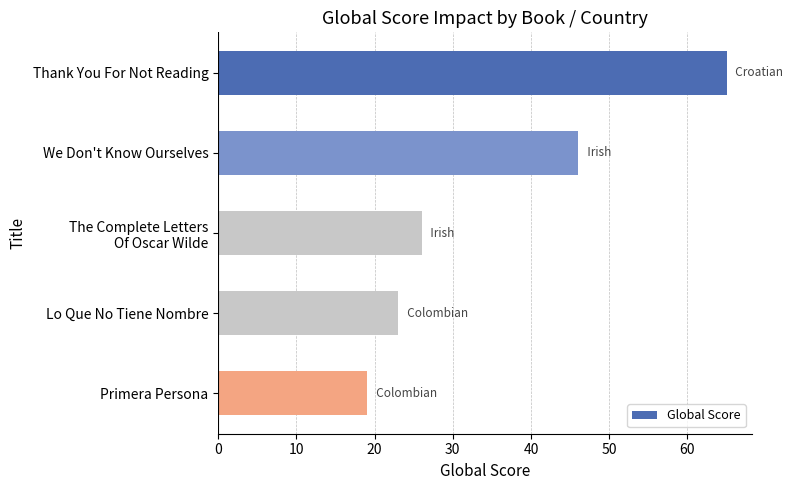

List the labels in order of value, largest first.

Thank You For Not Reading, We Don't Know Ourselves, The Complete Letters
Of Oscar Wilde, Lo Que No Tiene Nombre, Primera Persona